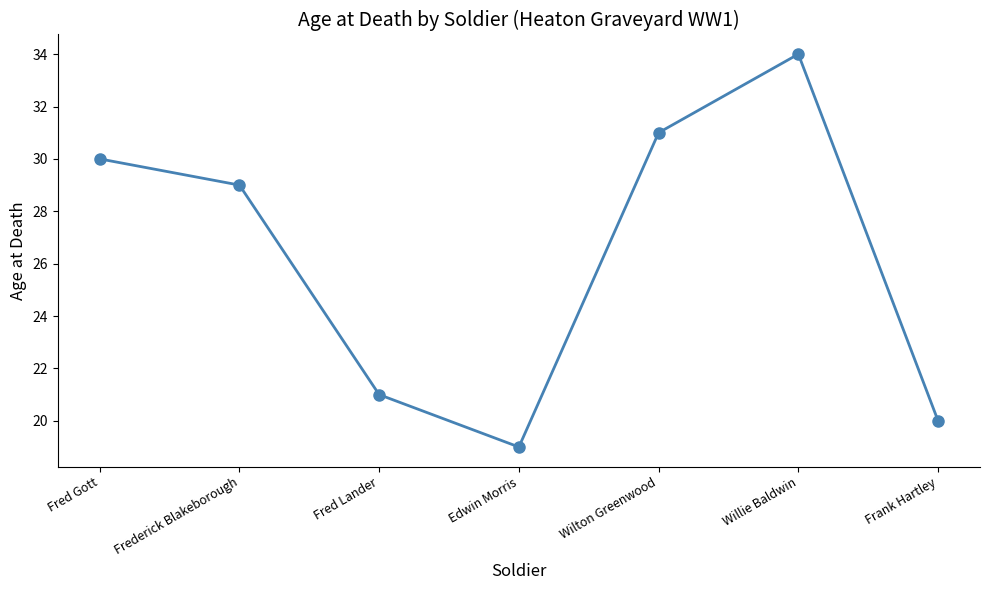

How many interior local peaks (higher than both neighbors) does the data have?

1